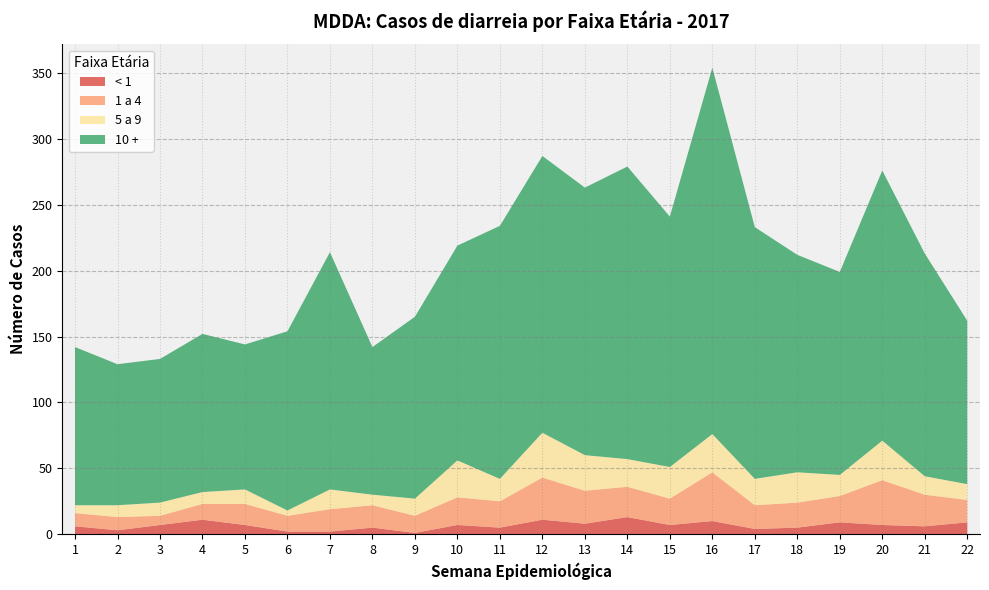

Reading right to left, extract all data points from this chart.

< 1: 22=9	21=6	20=7	19=9	18=5	17=4	16=10	15=7	14=13	13=8	12=11	11=5	10=7	9=1	8=5	7=2	6=2	5=7	4=11	3=7	2=3	1=6
1 a 4: 22=17	21=24	20=34	19=20	18=19	17=18	16=37	15=20	14=23	13=25	12=32	11=20	10=21	9=13	8=17	7=17	6=12	5=16	4=12	3=7	2=10	1=10
5 a 9: 22=12	21=14	20=30	19=16	18=23	17=20	16=29	15=24	14=21	13=27	12=34	11=17	10=28	9=13	8=8	7=15	6=4	5=11	4=9	3=10	2=9	1=6
10 +: 22=124	21=169	20=205	19=154	18=165	17=191	16=278	15=190	14=222	13=203	12=210	11=192	10=163	9=138	8=112	7=180	6=136	5=110	4=120	3=109	2=107	1=120